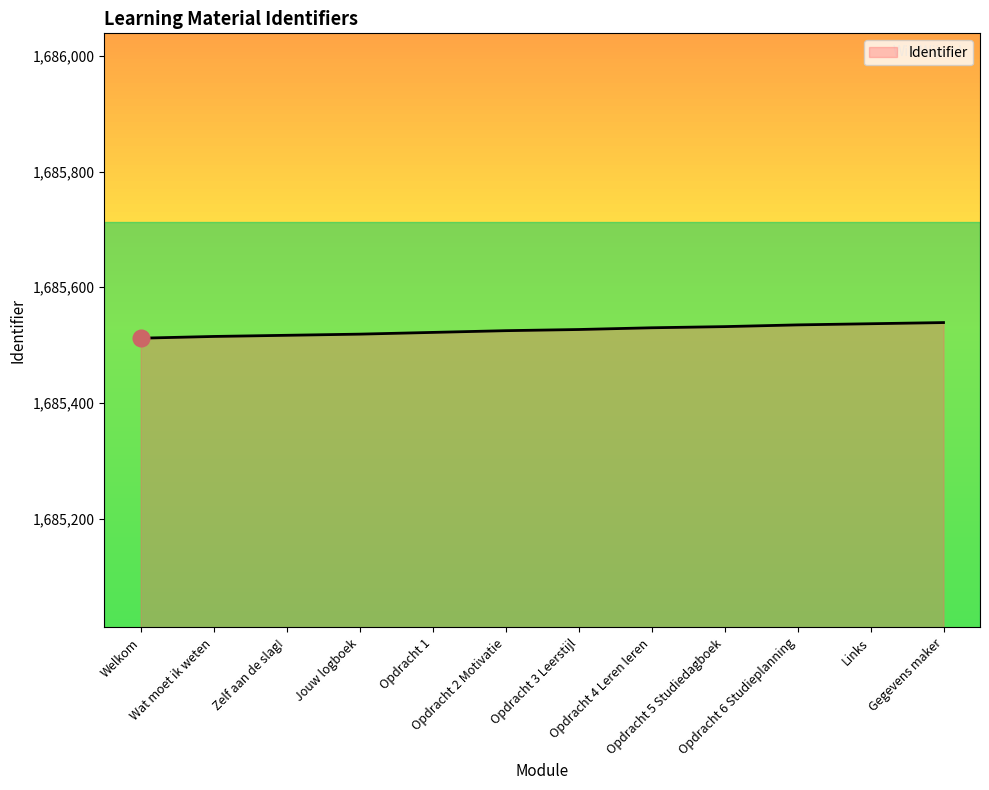

Does the chart display data point markers on the line(s)?

No